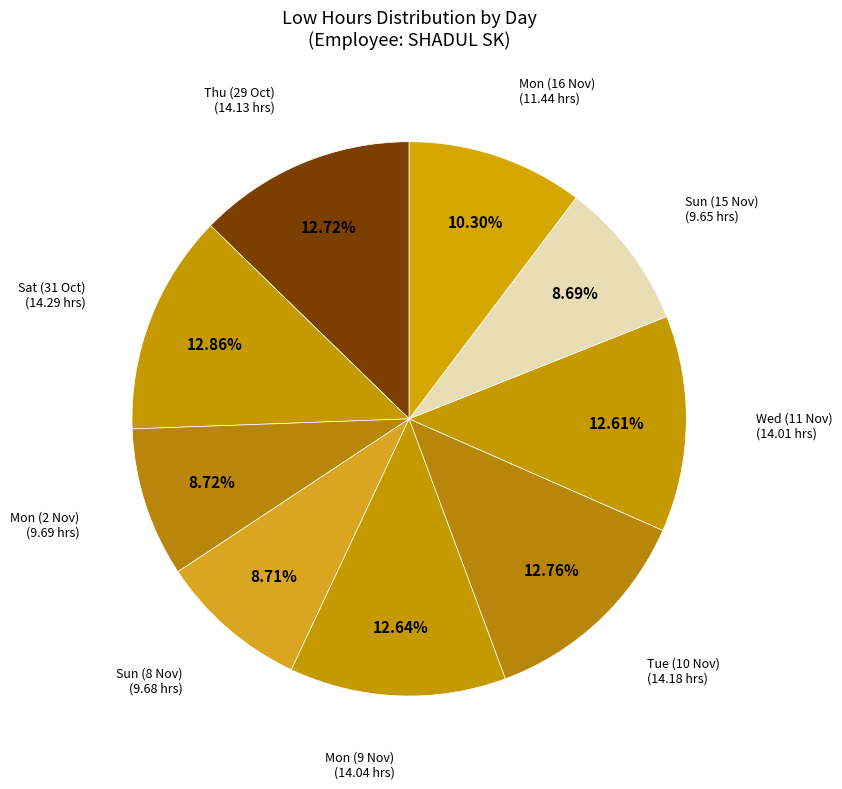

Does any single category account for the majority?

No